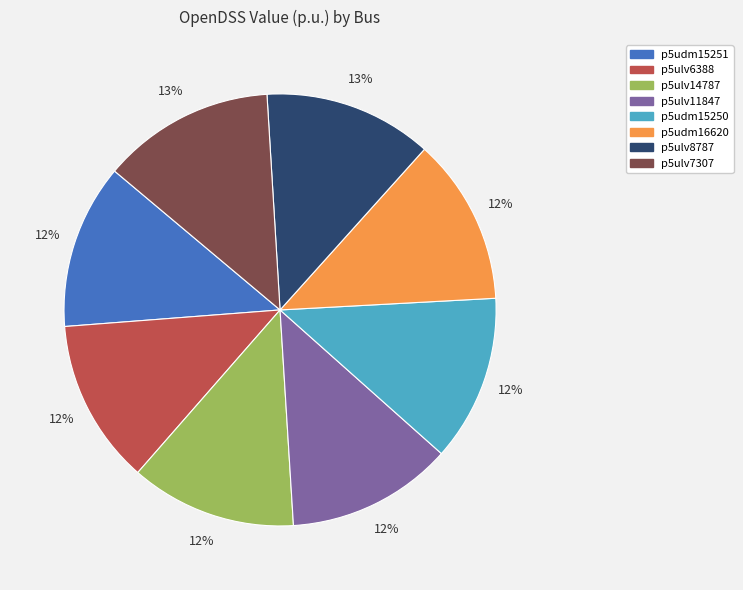

Does p5udm15251 account for over 50% of the chart?

No